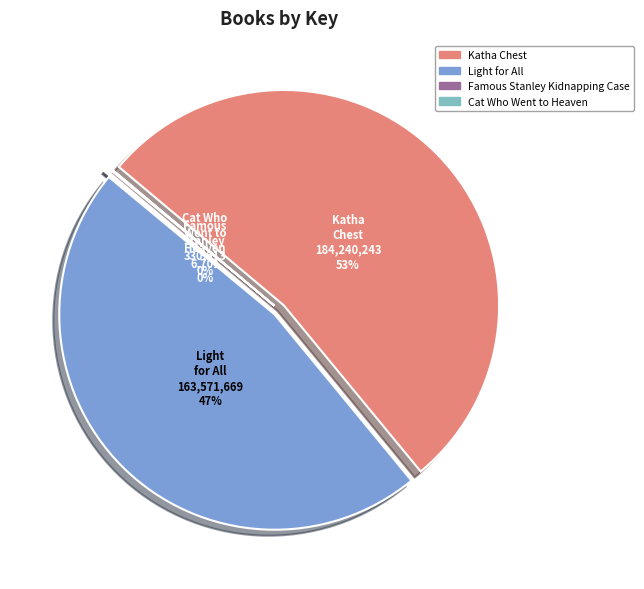

Count the number of slices in the pie.

4